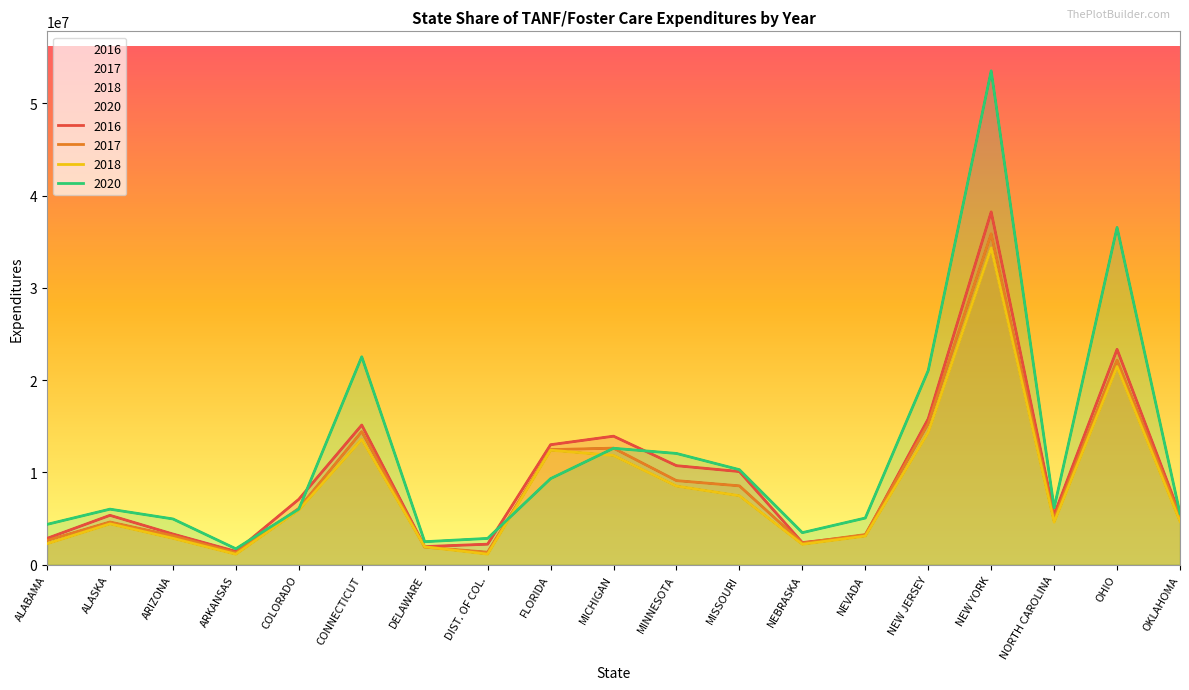

What is the approximate value of 2020 at DELAWARE?

2496564